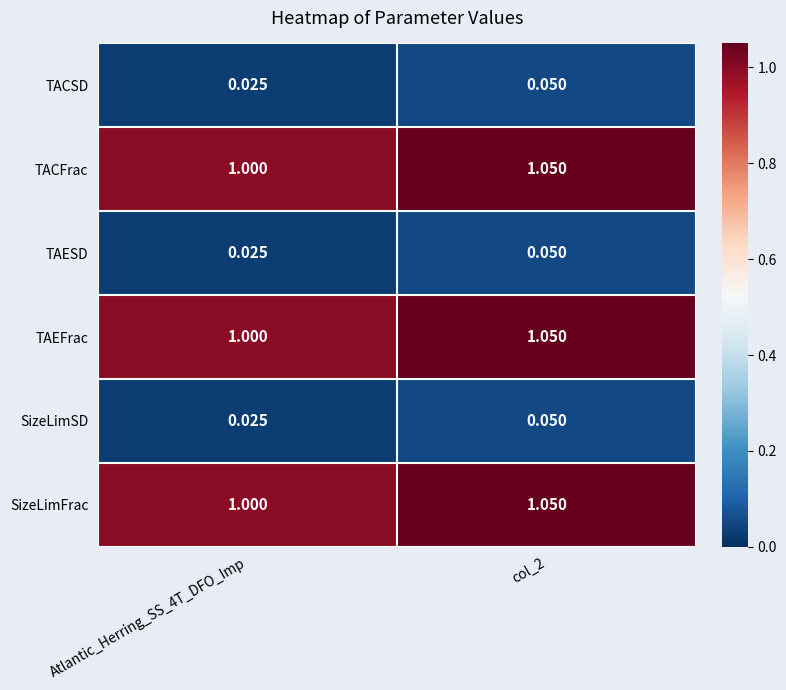

Is the value of TACSD at col_2 greater than the value of SizeLimFrac at col_2?

No